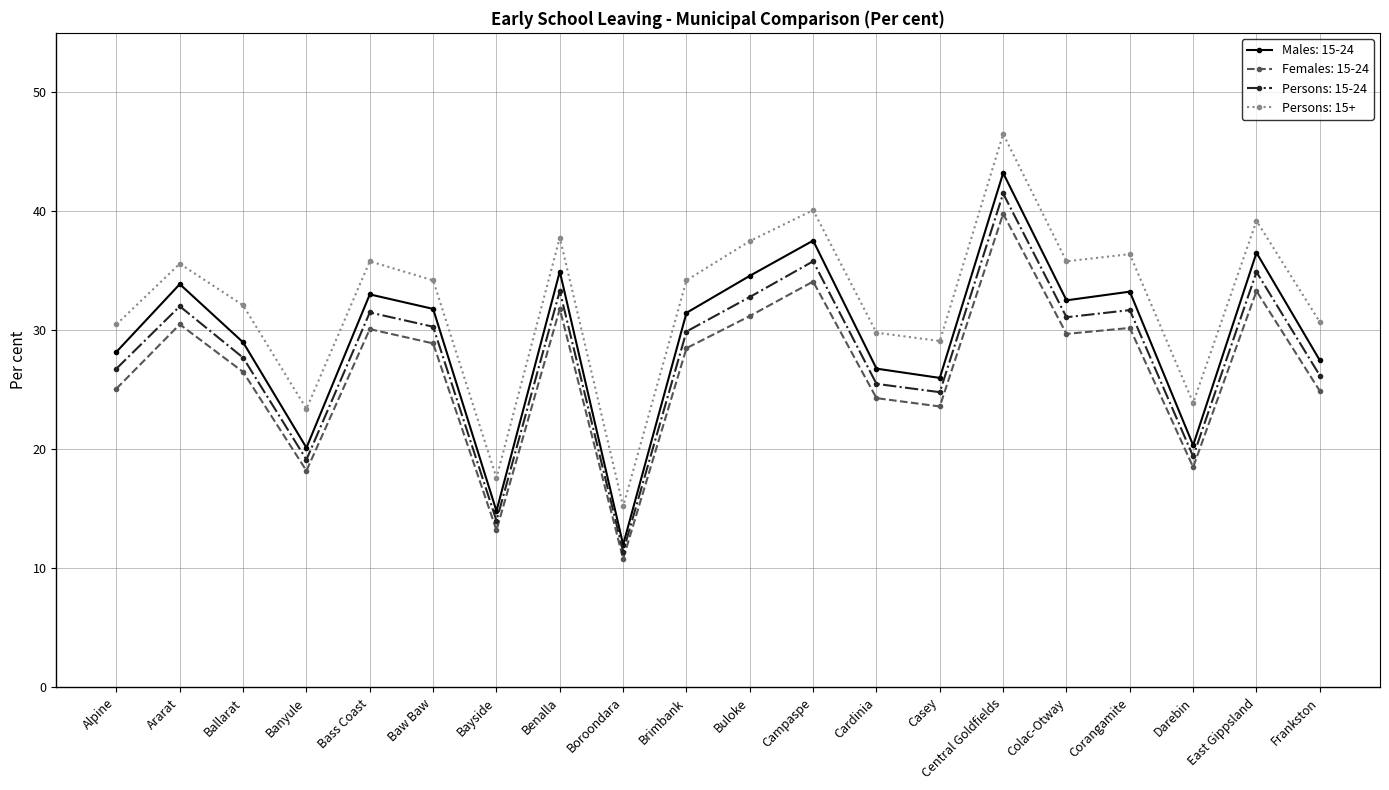

List the series in order of their peak value, lowest first.

Females: 15-24, Persons: 15-24, Males: 15-24, Persons: 15+